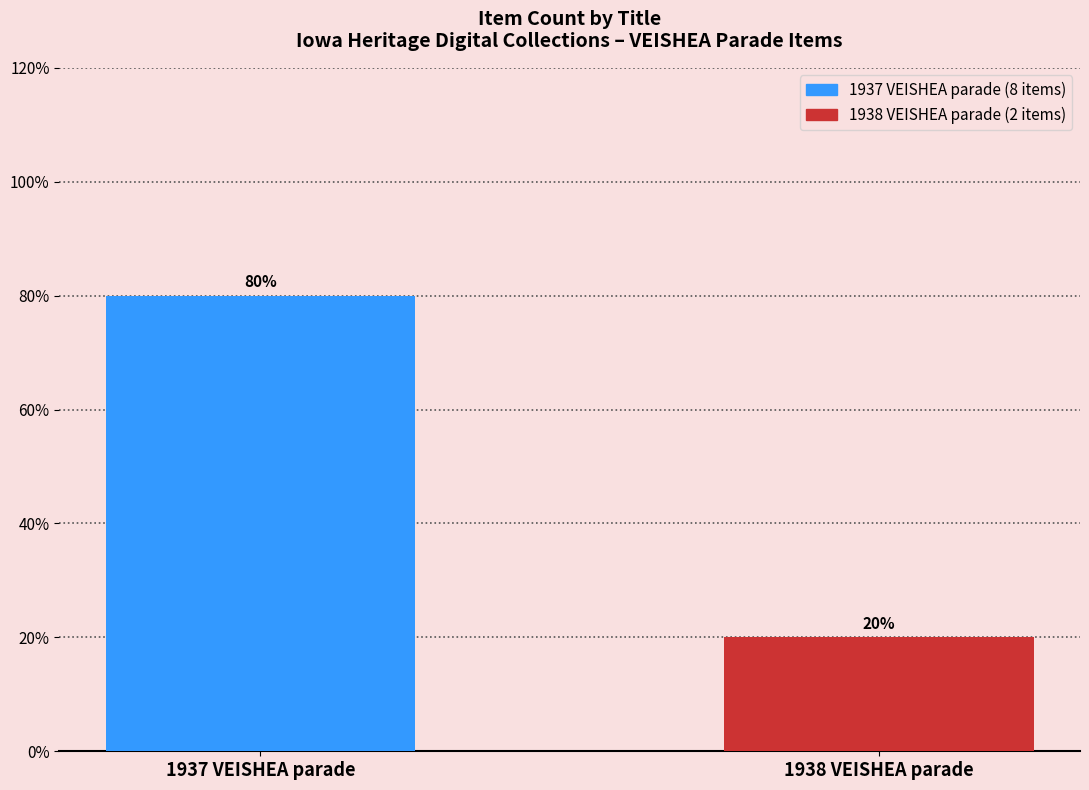

At which category does the chart reach its peak across all series?

1937 VEISHEA parade